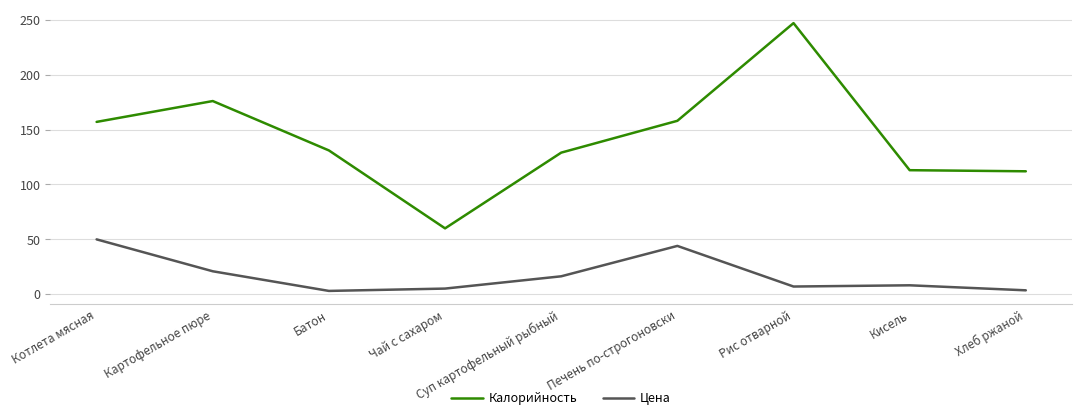

List the series in order of their peak value, highest first.

Калорийность, Цена